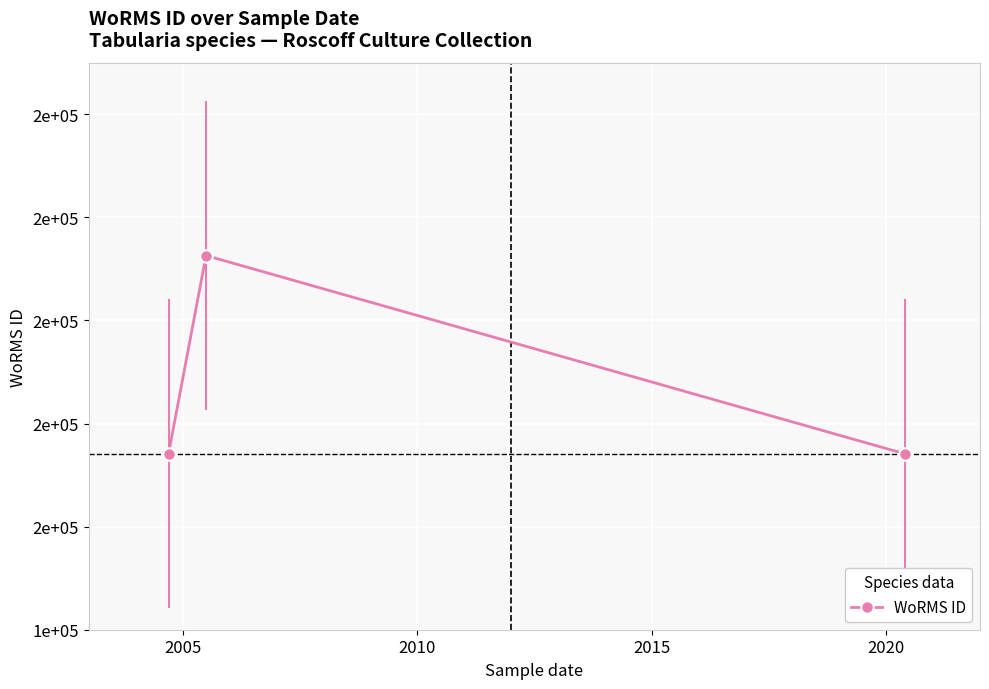

What is the value of the 2nd point from the left?

176294